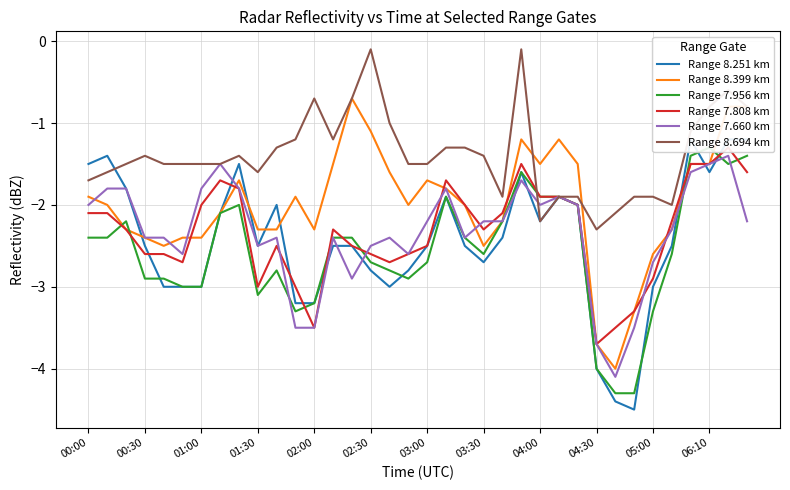

True or false: Range 8.251 km has more than 0 points higher than both neighbors.

True